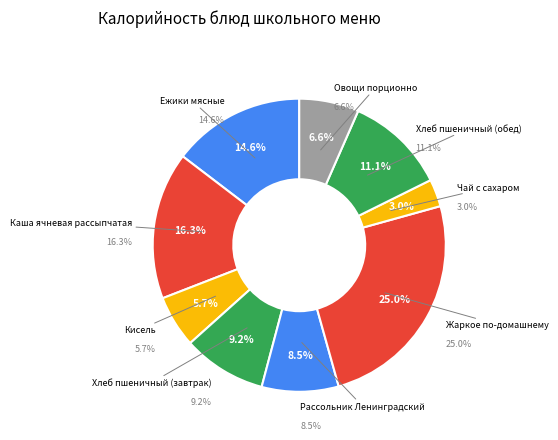

Count the number of slices in the pie.

9